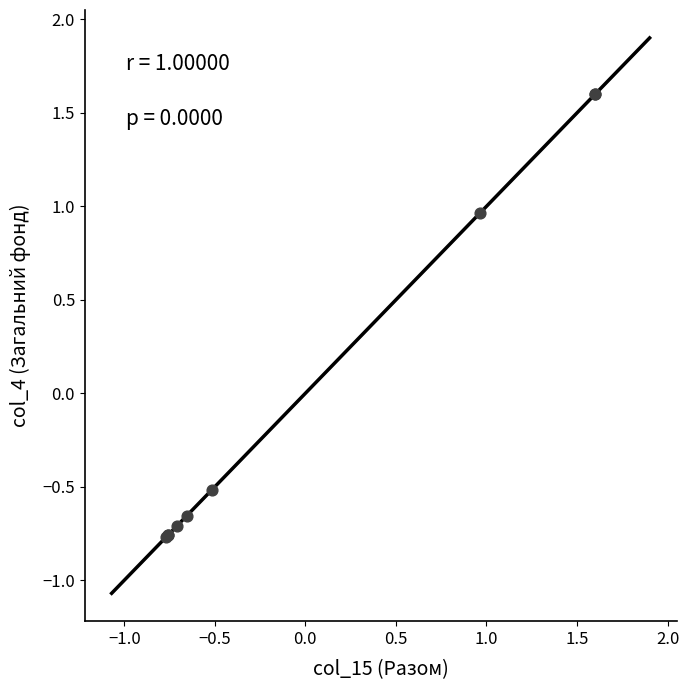

What Y value in the scatter plot is closest to 0?

-0.5